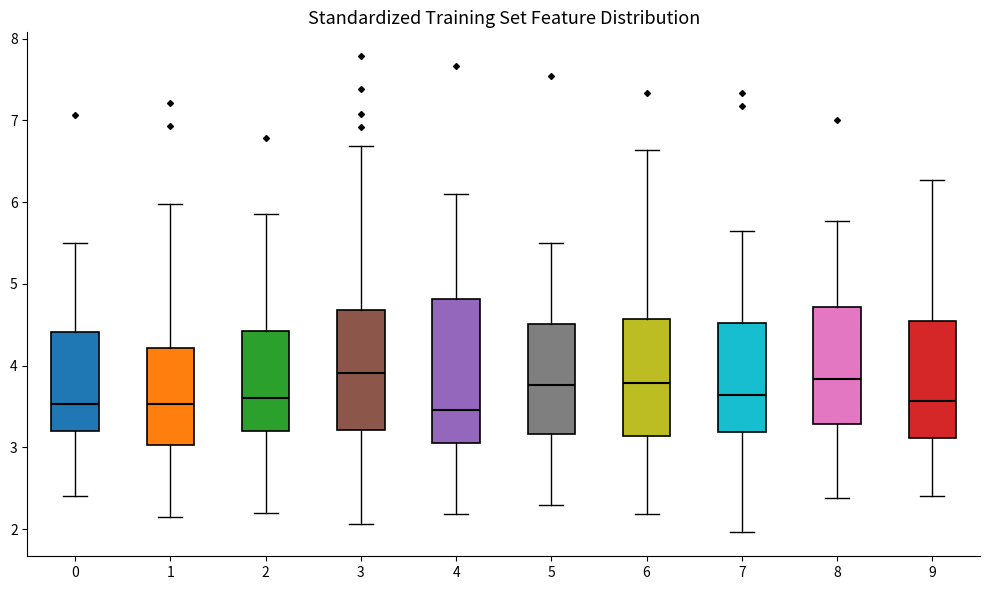

Reading left to right, transcribe this box plot: for each box, give where its median line is, the range the box spans, and where its two whiskers end, as read against the y-axis. The values are not printed on the chart, so give them approximately, as read against the axis.

0: median 3.5, box 3.2 to 4.4, whiskers 2.4 to 5.5
1: median 3.5, box 3.0 to 4.2, whiskers 2.1 to 6.0
2: median 3.6, box 3.2 to 4.4, whiskers 2.2 to 5.9
3: median 3.9, box 3.2 to 4.7, whiskers 2.1 to 6.7
4: median 3.5, box 3.0 to 4.8, whiskers 2.2 to 6.1
5: median 3.8, box 3.2 to 4.5, whiskers 2.3 to 5.5
6: median 3.8, box 3.1 to 4.6, whiskers 2.2 to 6.6
7: median 3.6, box 3.2 to 4.5, whiskers 2.0 to 5.6
8: median 3.8, box 3.3 to 4.7, whiskers 2.4 to 5.8
9: median 3.6, box 3.1 to 4.5, whiskers 2.4 to 6.3